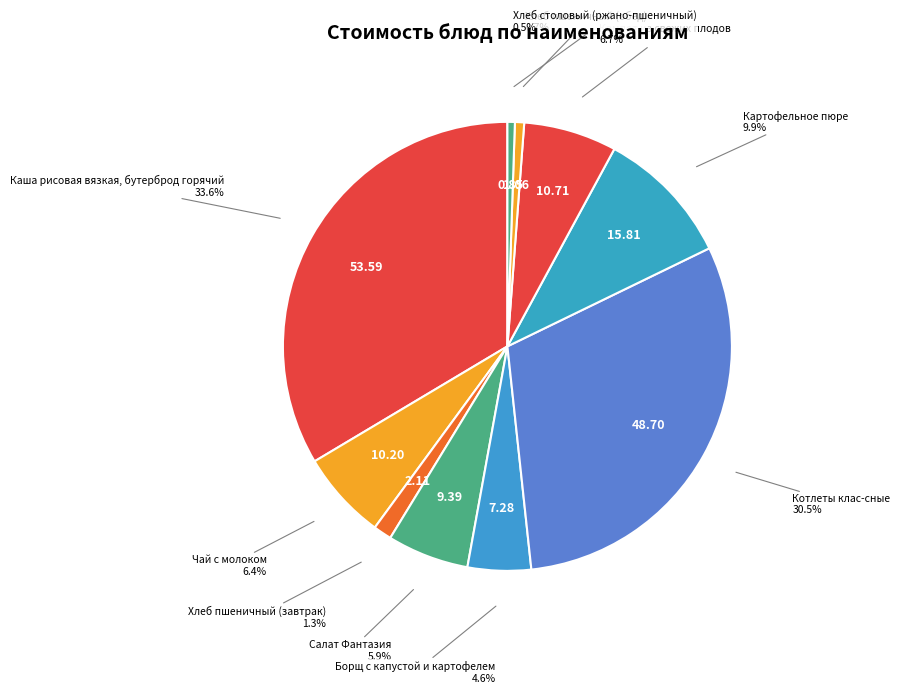

How many segments does this pie chart have?

10